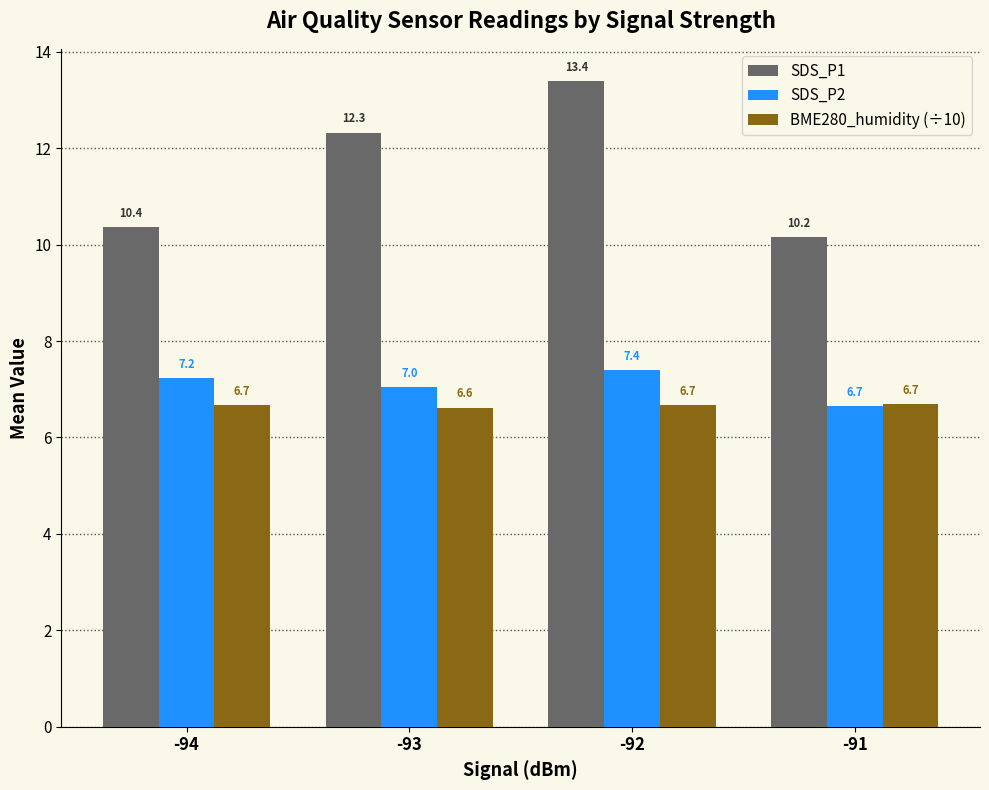

List the series in order of their peak value, lowest first.

BME280_humidity (÷10), SDS_P2, SDS_P1